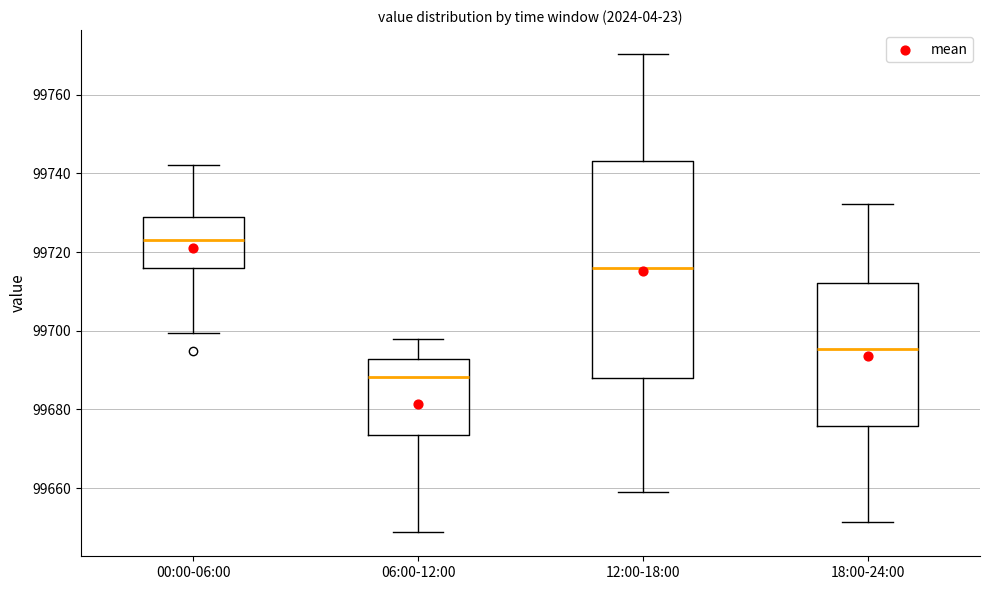

Reading left to right, read every box against the y-axis: the position of its median line, the range the box covers, and the ends of its whiskers. The values are not printed on the chart, so give them approximately, as read against the axis.

00:00-06:00: median 99722, box 99716 to 99730, whiskers 99700 to 99742
06:00-12:00: median 99688, box 99674 to 99692, whiskers 99648 to 99698
12:00-18:00: median 99716, box 99688 to 99744, whiskers 99658 to 99770
18:00-24:00: median 99696, box 99676 to 99712, whiskers 99652 to 99732